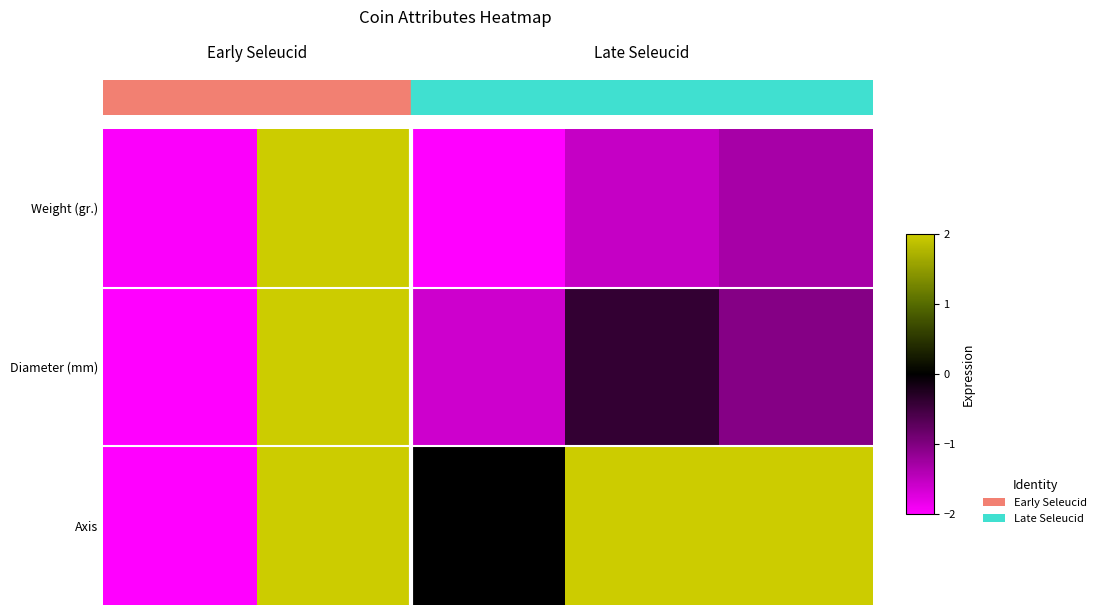

Reading left to right, what are all the values shown in this chart?

Weight (gr.): -2.0	2.0	-2.0	-1.5	-1.3
Diameter (mm): -2.0	2.0	-1.6	-0.4	-1.0
Axis: -2.0	2.0	0.0	2.0	2.0